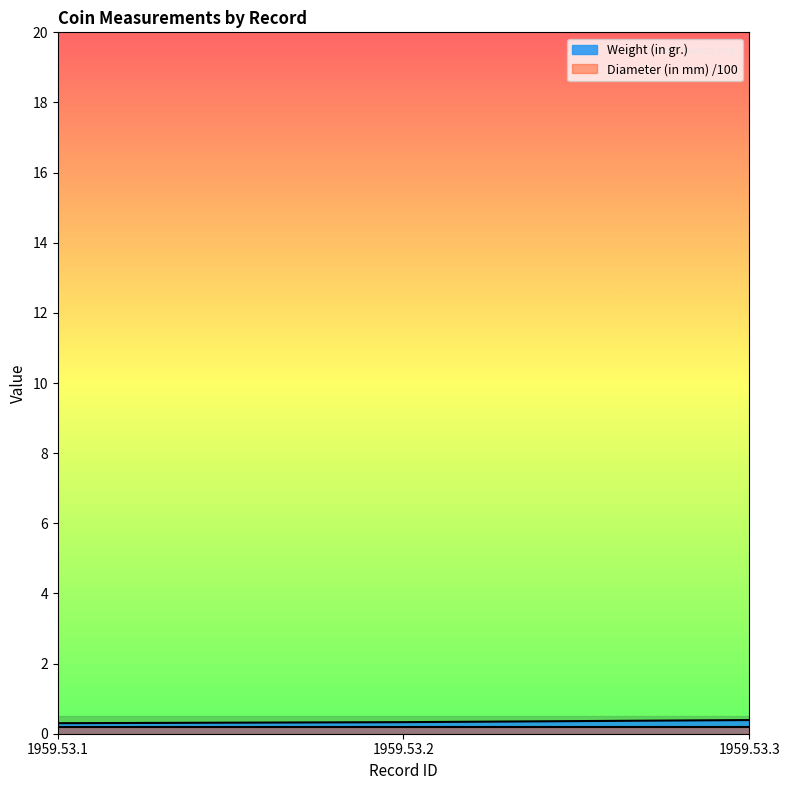

Where is the data nearest to the value 0?

1959.53.1